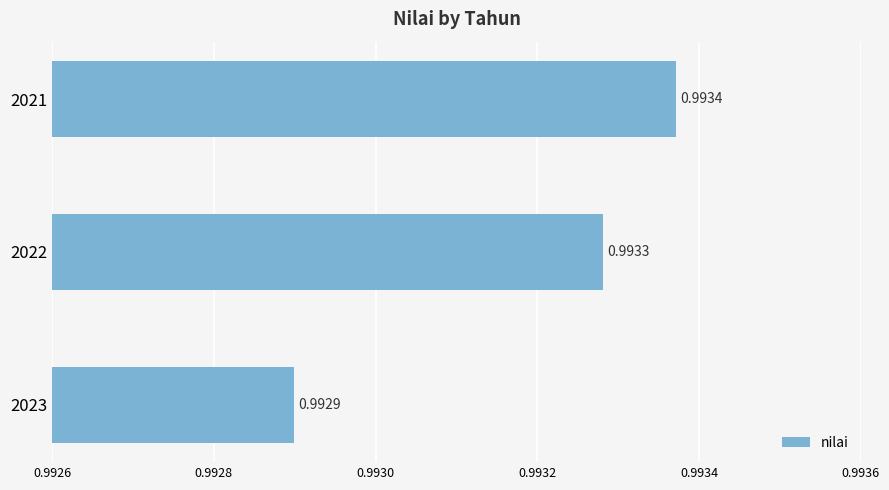

Rank the categories by value from lowest to highest.

2023, 2022, 2021